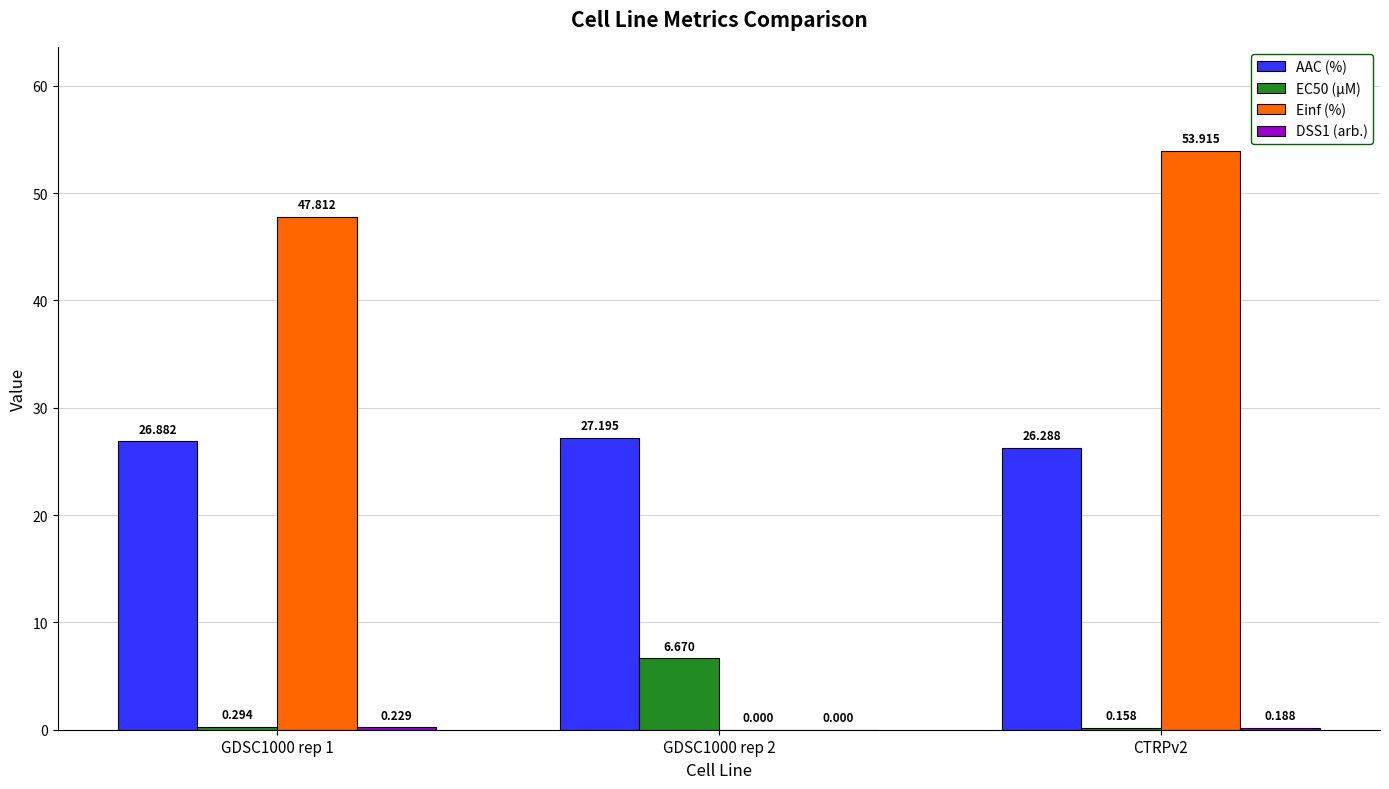

Between GDSC1000 rep 1 and CTRPv2, which series saw the biggest shift?

Einf (%)